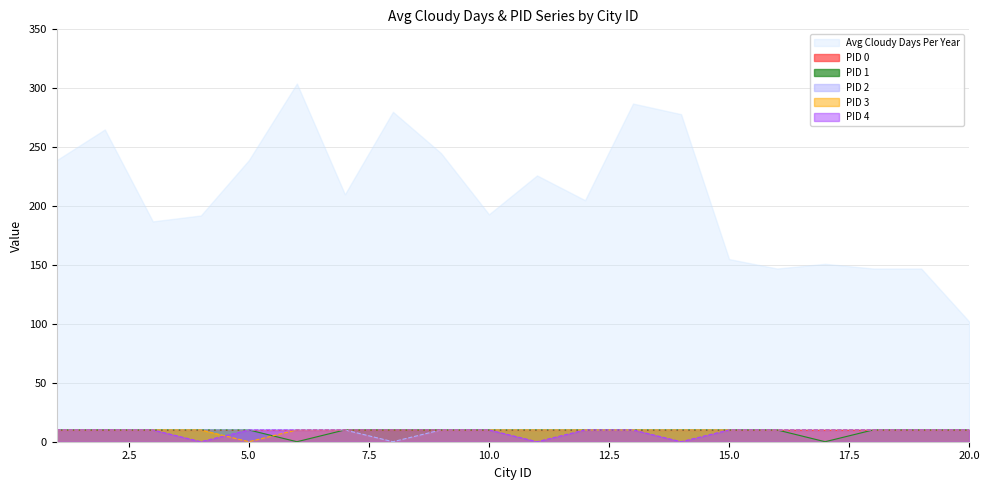

What is the average value of the PID 4 series?

8